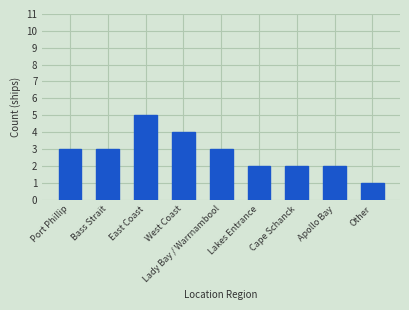

The chart shows a value of 1 at Port Phillip. True or false?

False